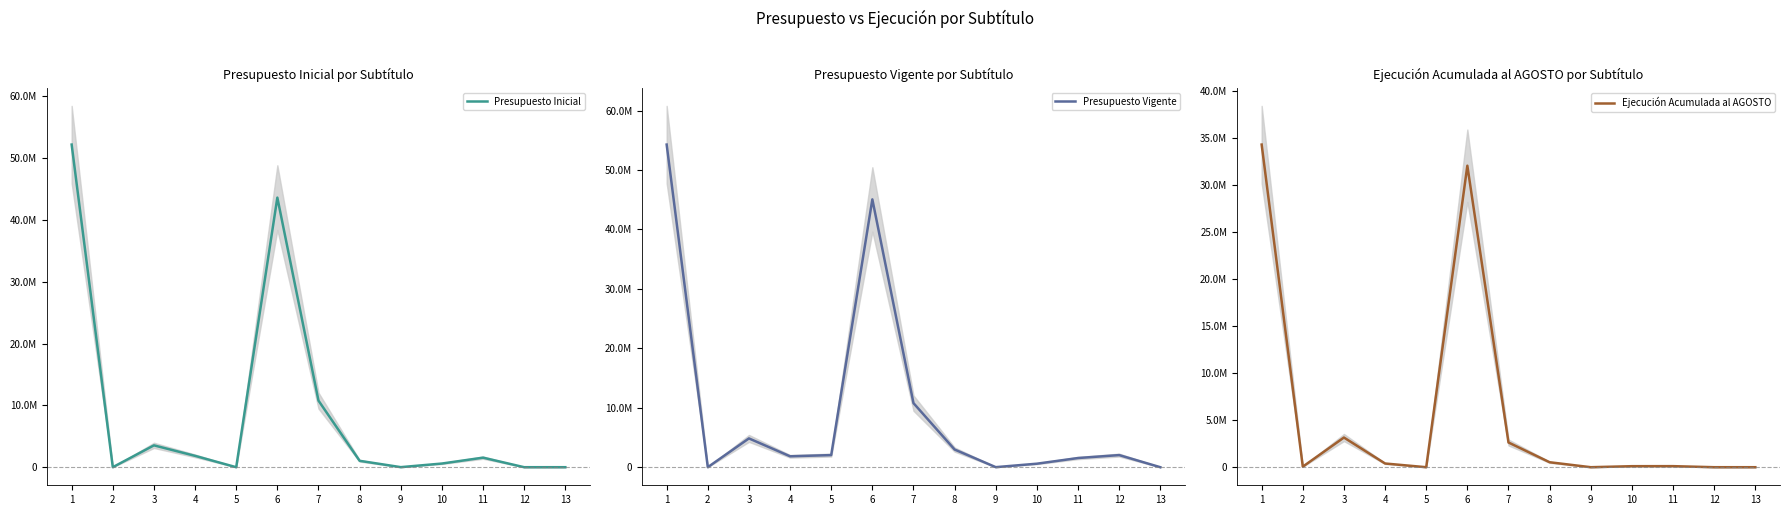

The value of Presupuesto Vigente at 12 is 3620754. True or false?

False